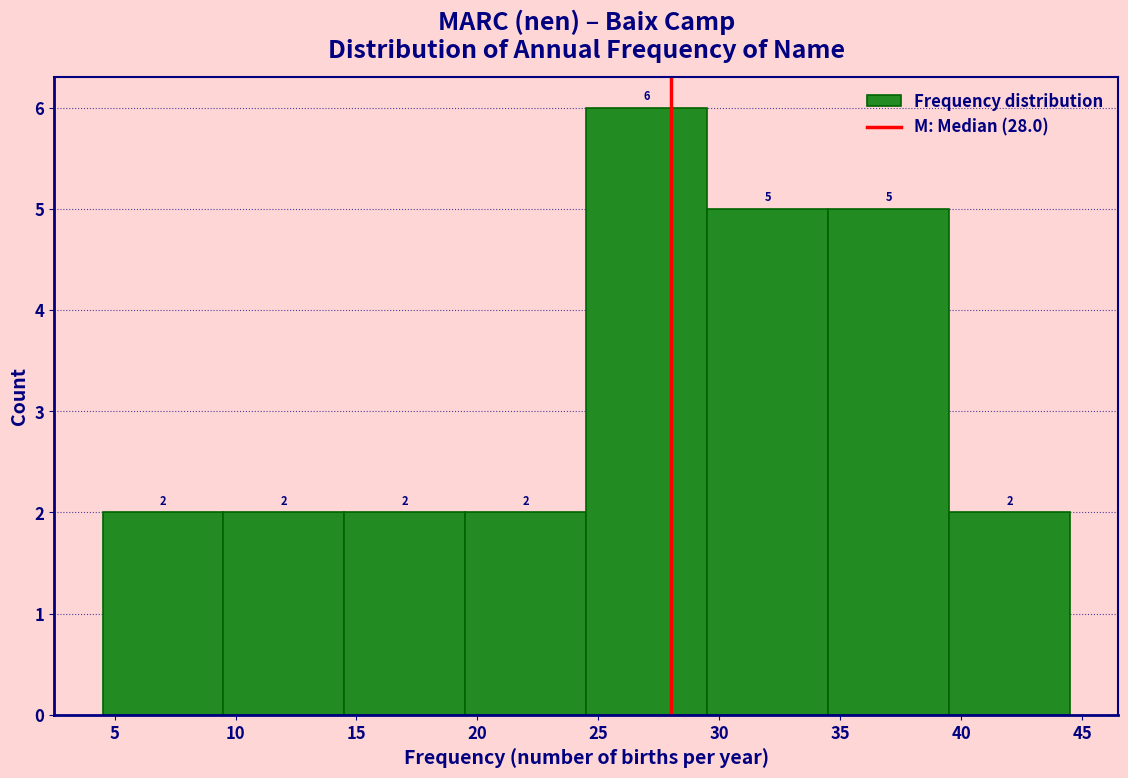

Over which range of the x-axis is the bar tallest?

24.5 to 29.5